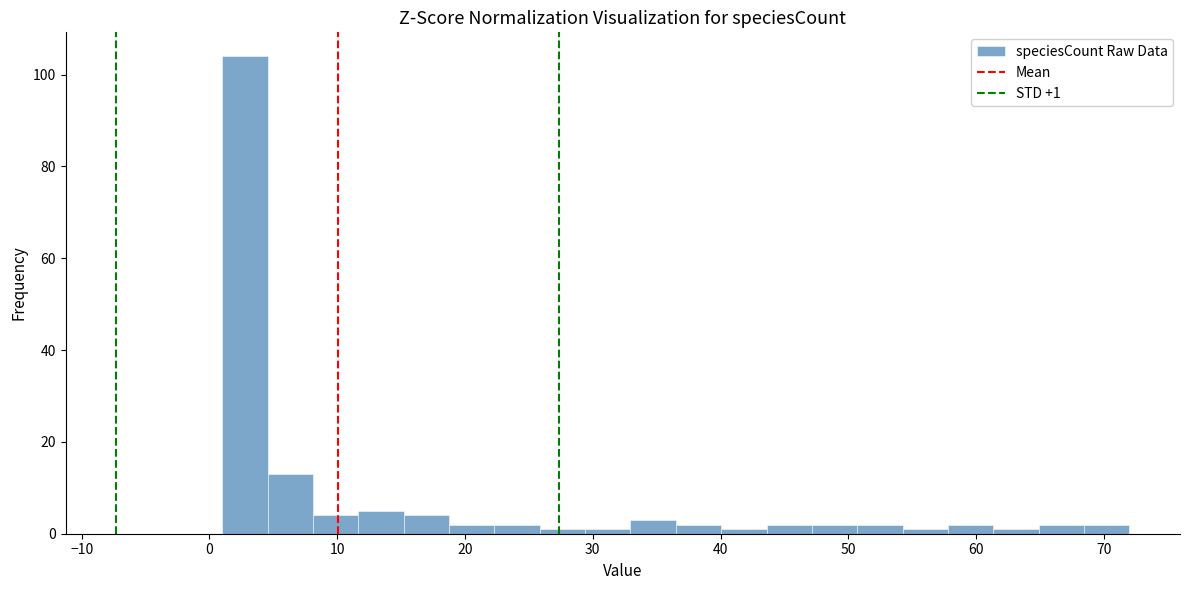

Read against the x-axis, roughly where is the centre of the tallest bar?

3